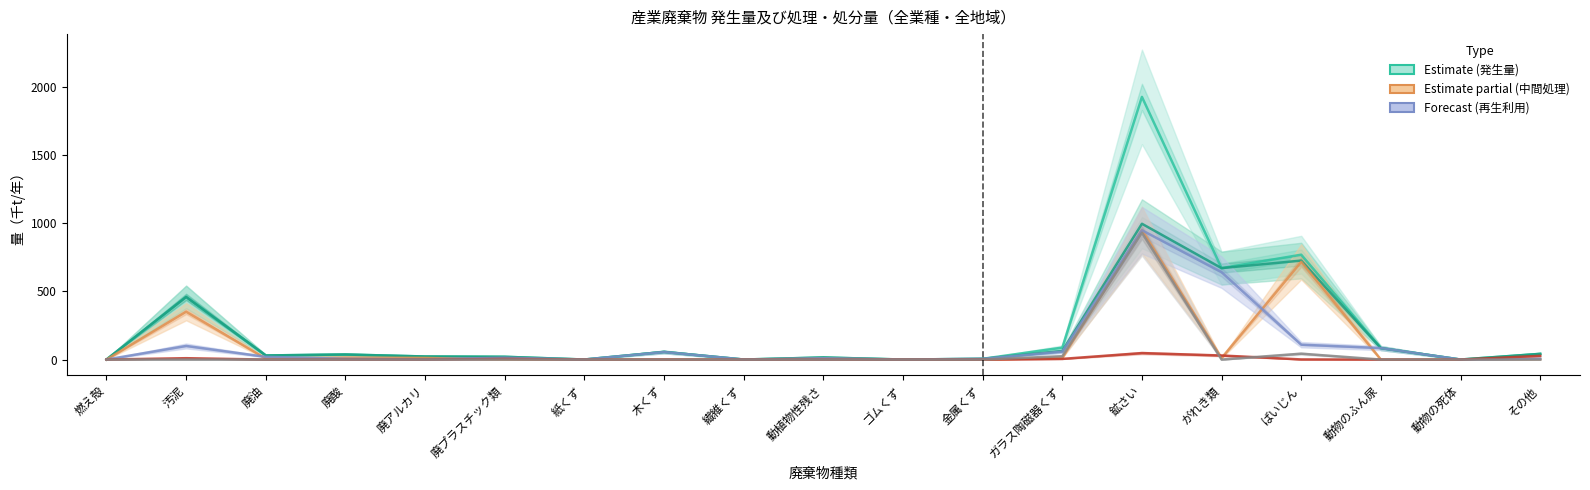

Which series has the widest spread of values?

発生量